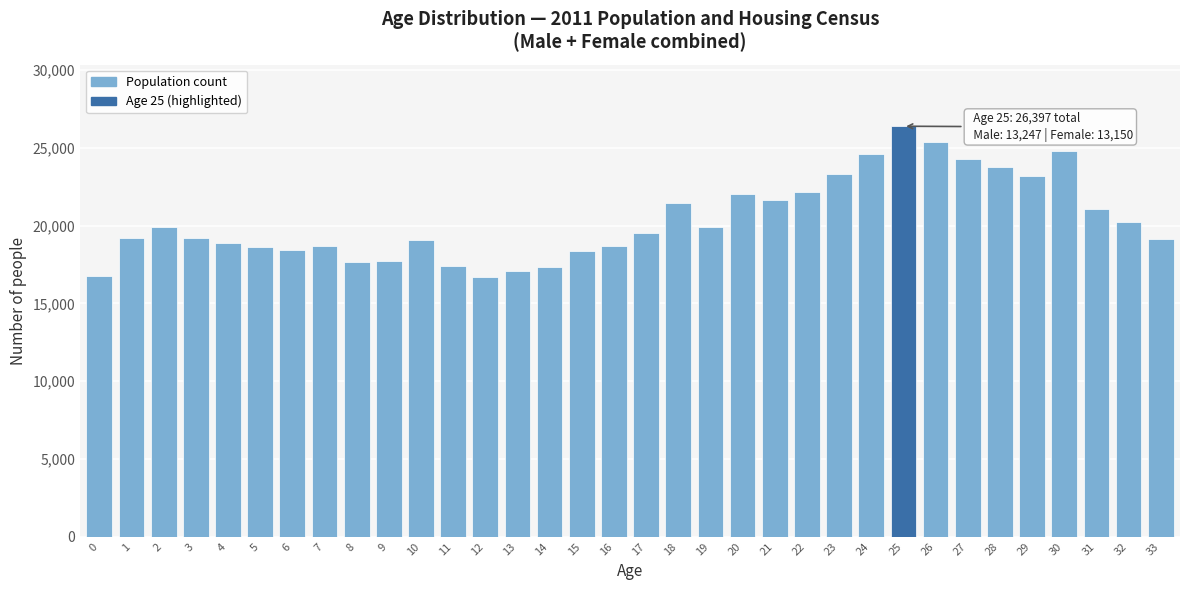

Which has a higher value, 5 or 28?

28